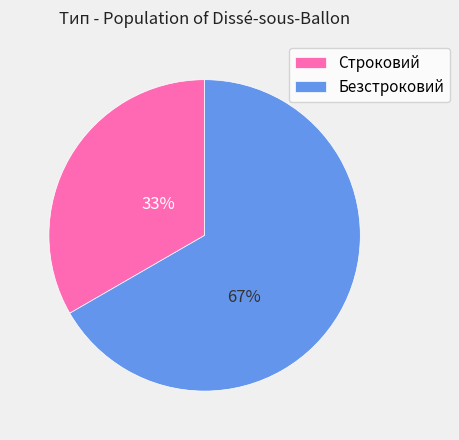

To the nearest percent, what is the combined percentage of Строковий and Безстроковий?

100%